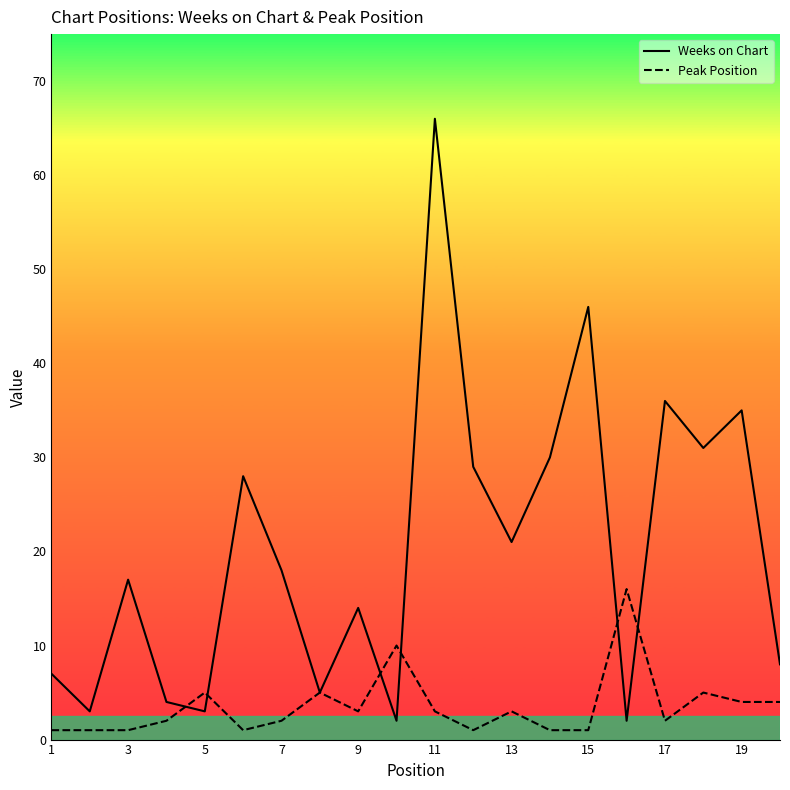

What is the minimum value for Peak Position?

1